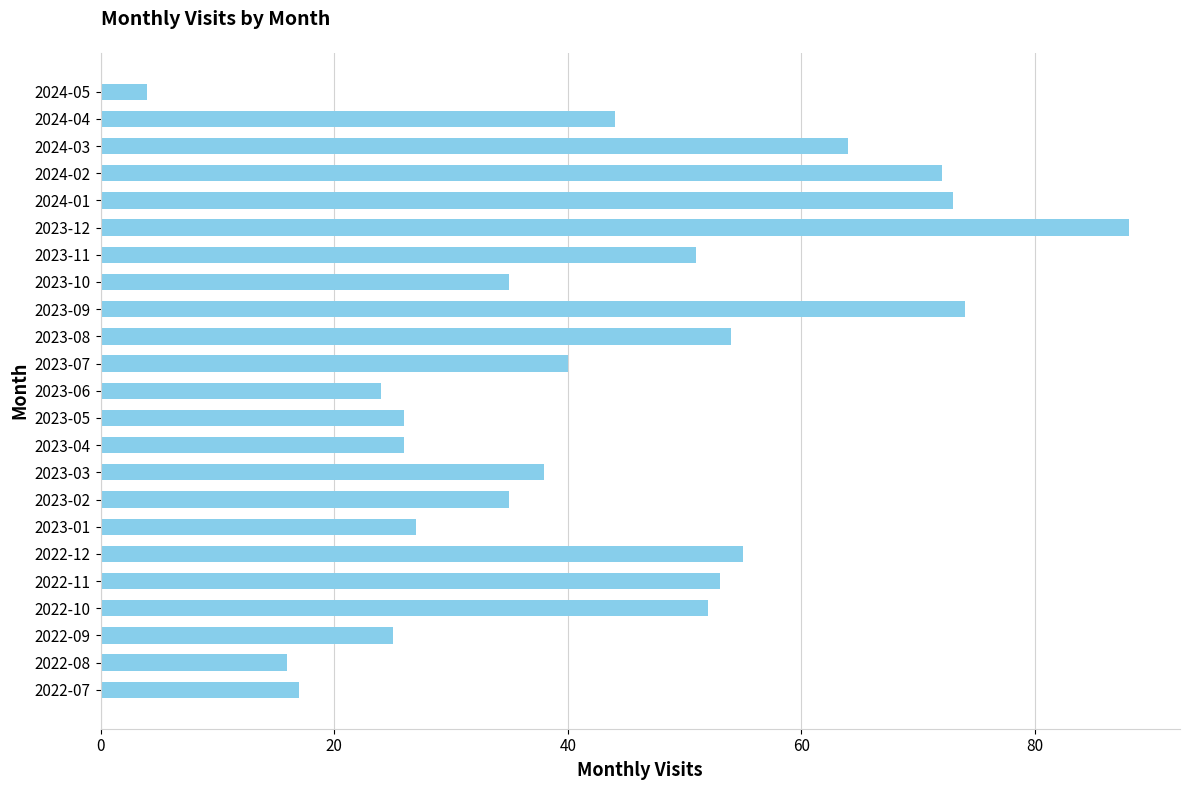

What is the sum of the values at 2023-11 and 2023-09?

125